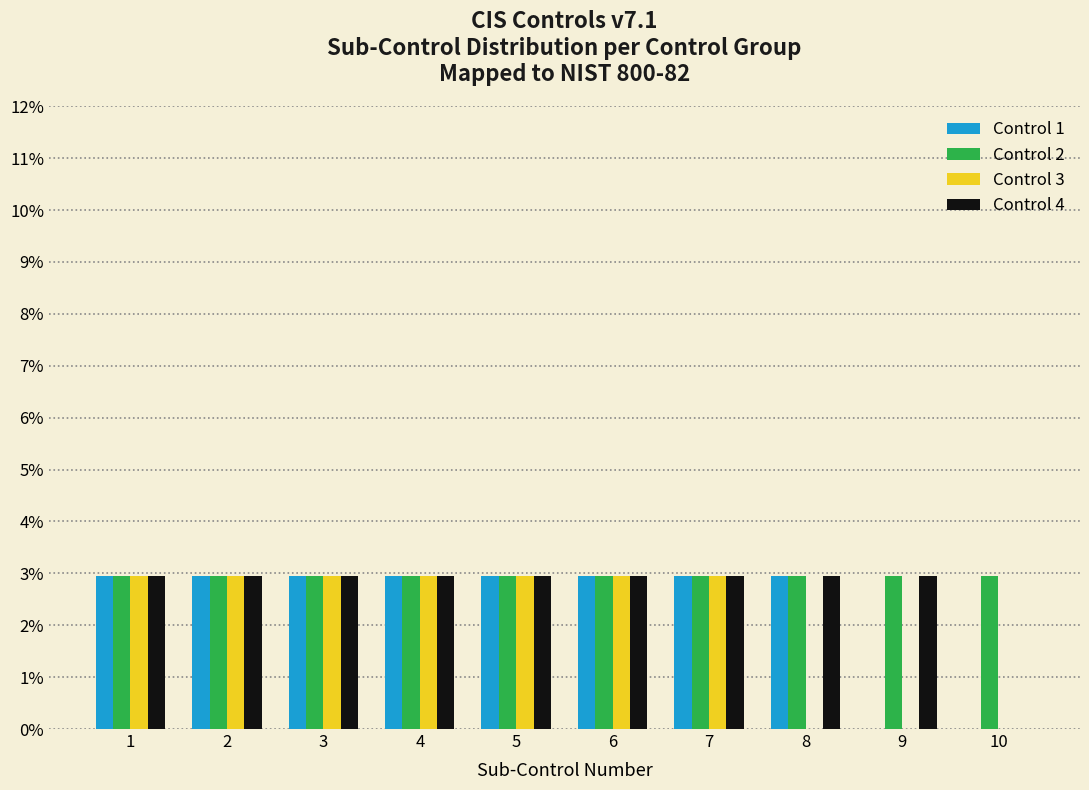

What is the total value across all series at 5?

11.8